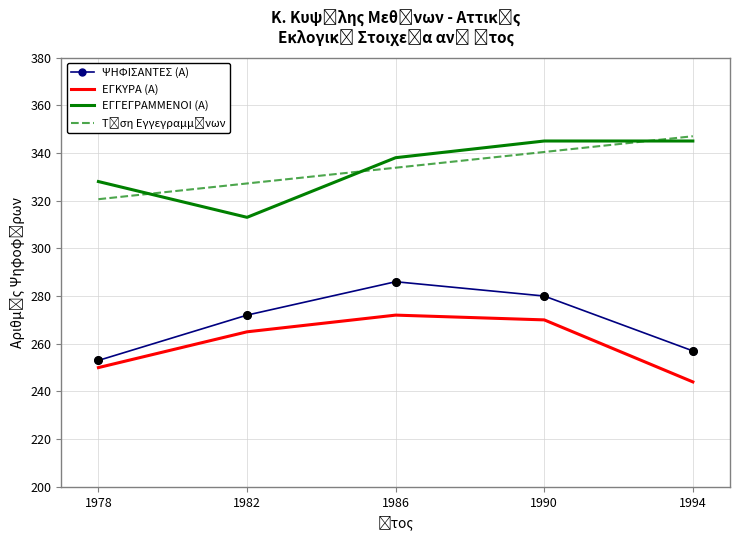

Which series has the largest total across all categories?

ΕΓΓΕΓΡΑΜΜΕΝΟΙ (Α)